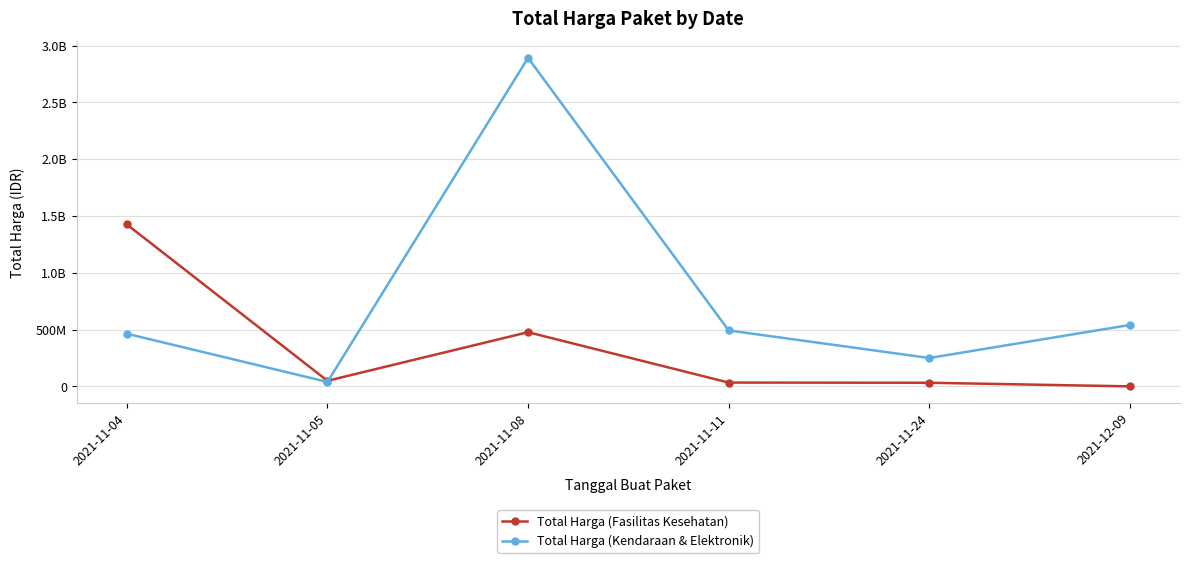

Does the chart have visible grid lines?

Yes